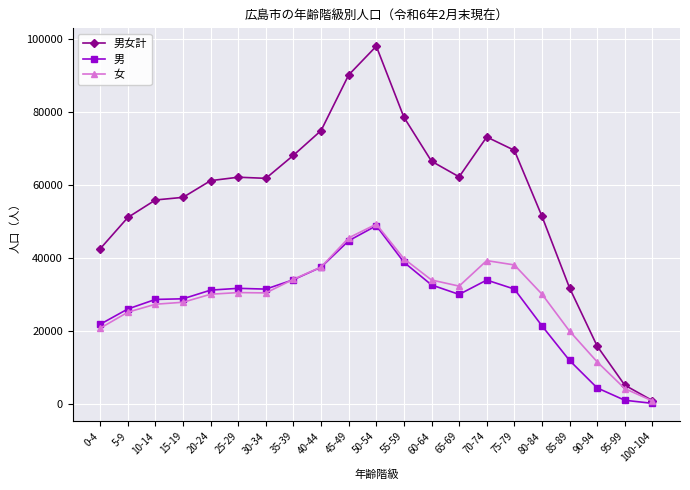

What is the average value of the 女 series?

28942